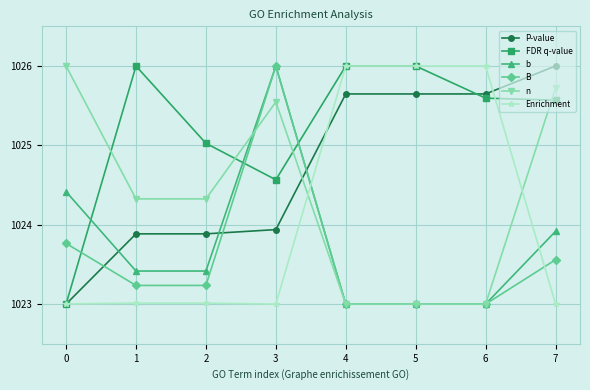

The b series shows 312.6 at 1. True or false?

False